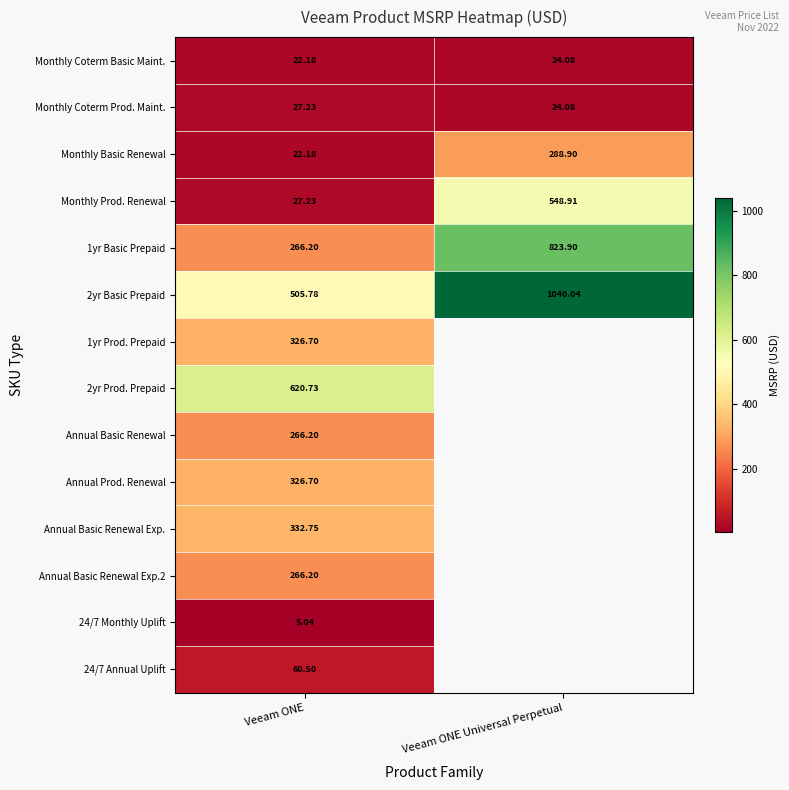

What is the greatest value displayed?

1040.0